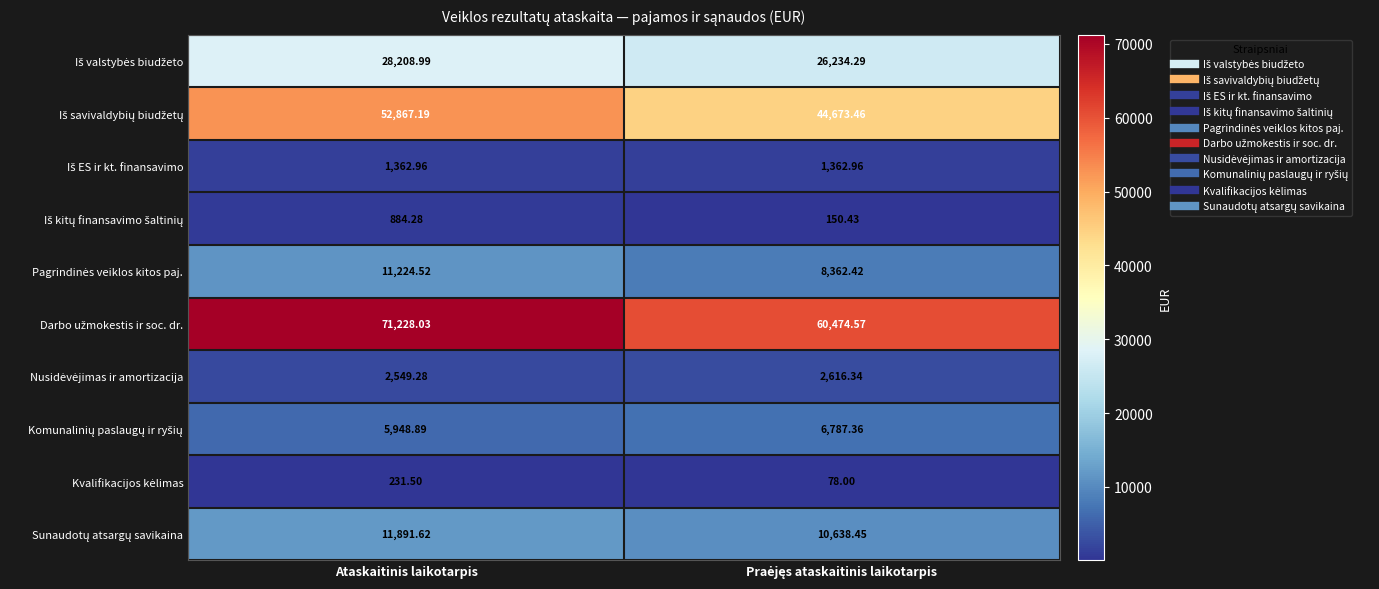

Which label corresponds to the largest value in the chart?

Ataskaitinis laikotarpis